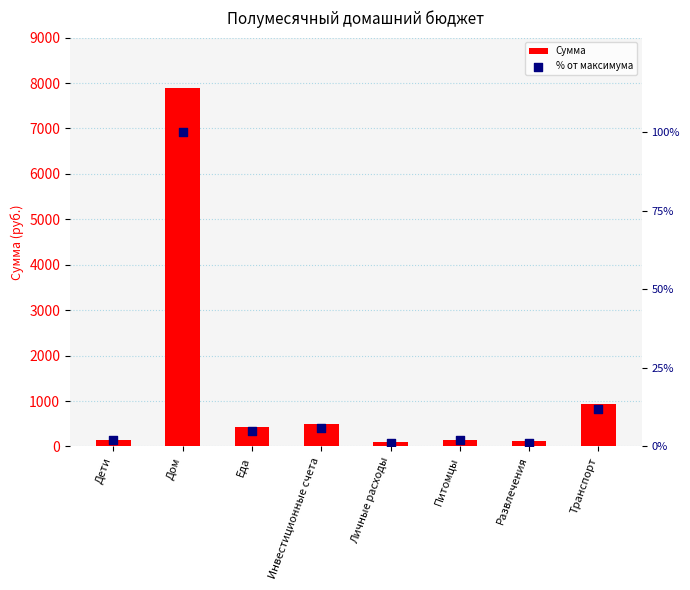

At which category is the sum across all series the highest?

Дом